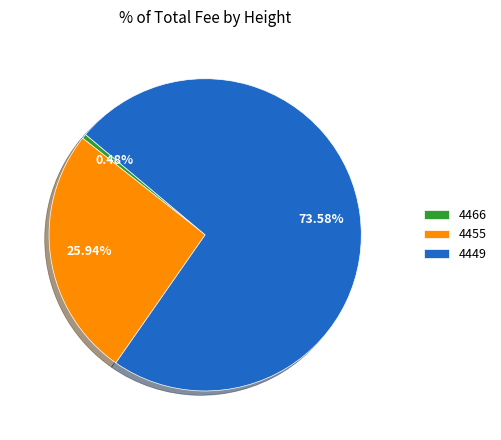

Does 4466 account for over 50% of the chart?

No